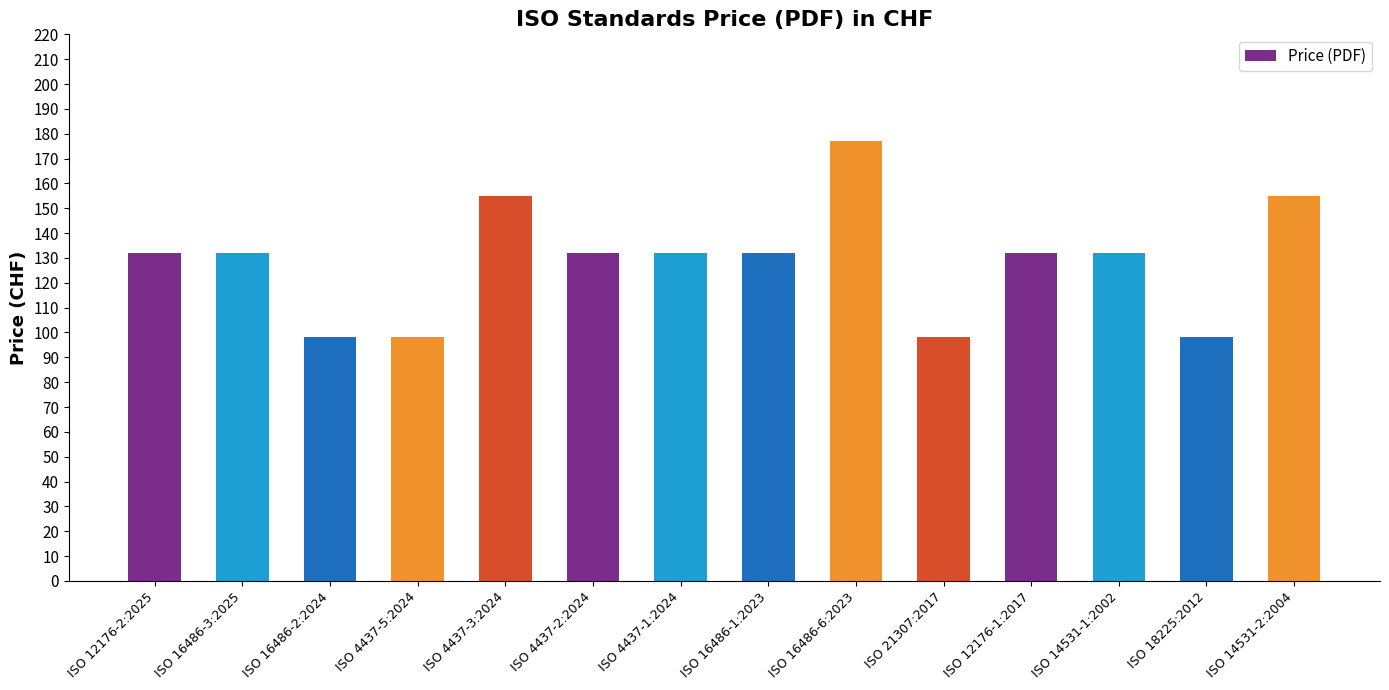

What is the average value?

129